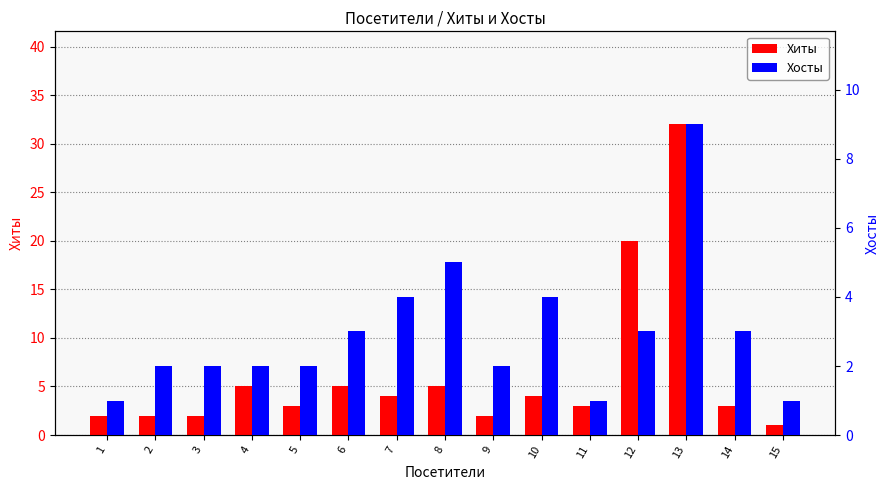

Which has a higher value, 8 or 11?

8